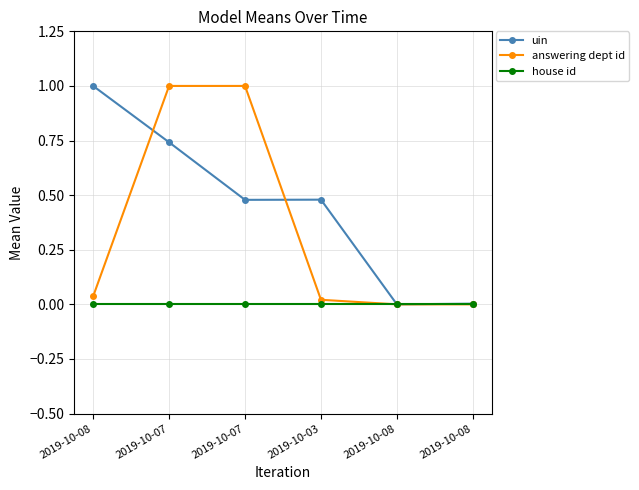

Is the value of uin at 2019-10-08 greater than the value of house id at 2019-10-08?

Yes